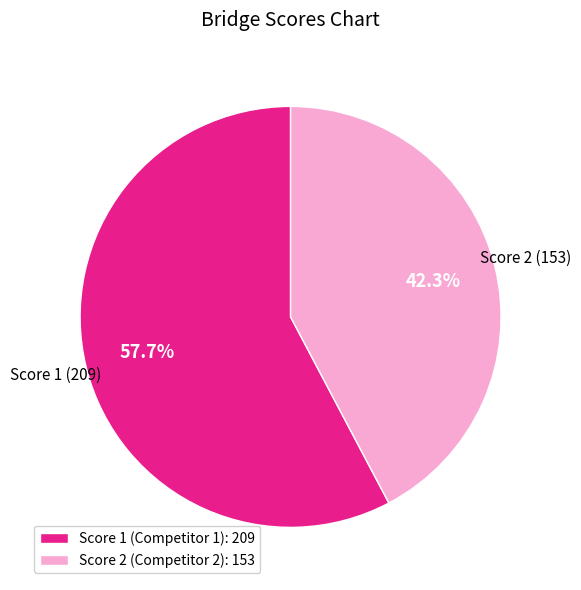

To the nearest percent, what is the difference between the largest and smallest slice percentages?

15%